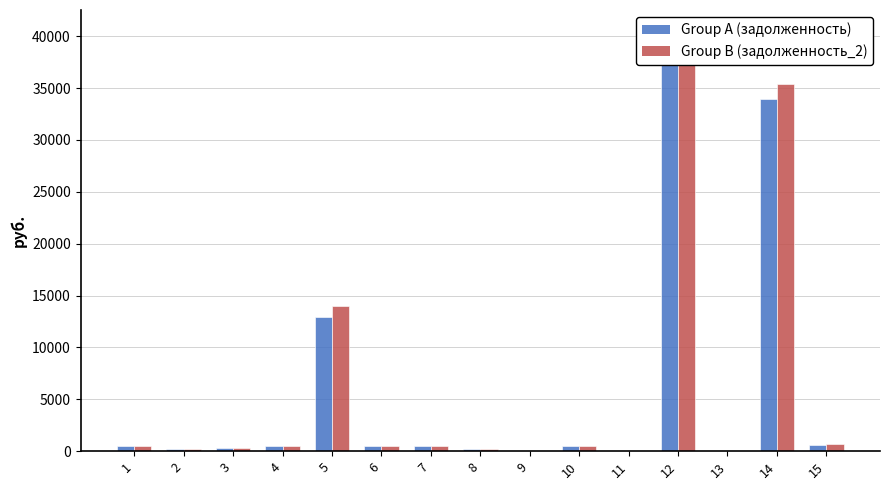

Which series has the largest range (max minus min)?

Group B (задолженность_2)